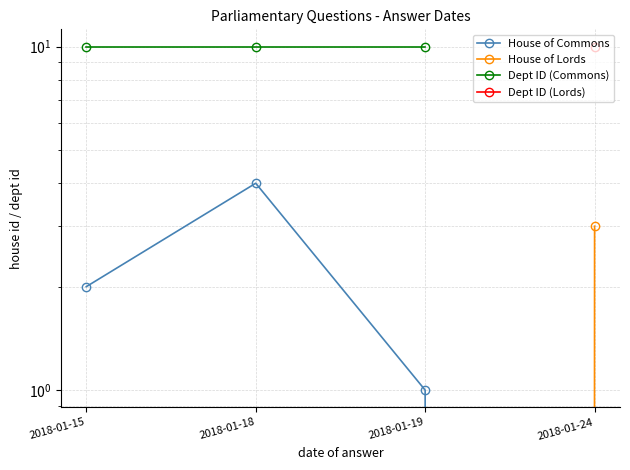

What is the difference between the maximum and minimum values in the House of Lords series?

3.0